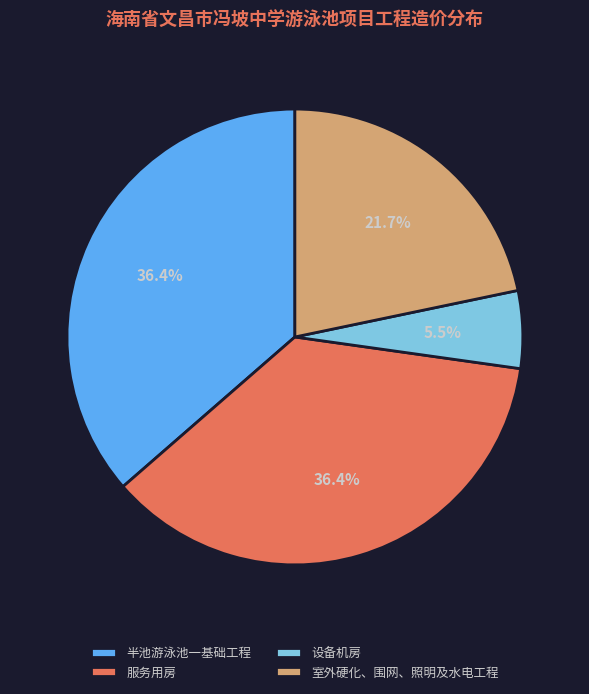

Do 服务用房 and 室外硬化、围网、照明及水电工程 together represent more than half of the pie?

Yes